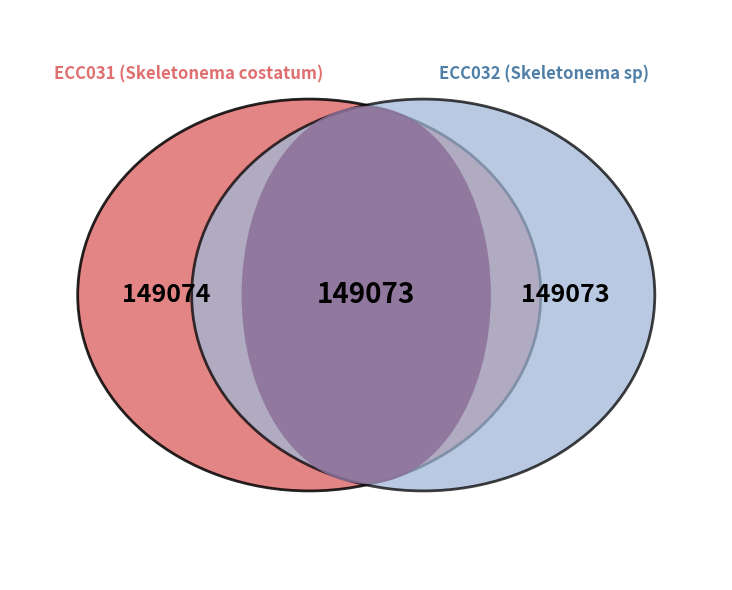

Is the sum of ECC032 and ECC031 greater than half?

Yes